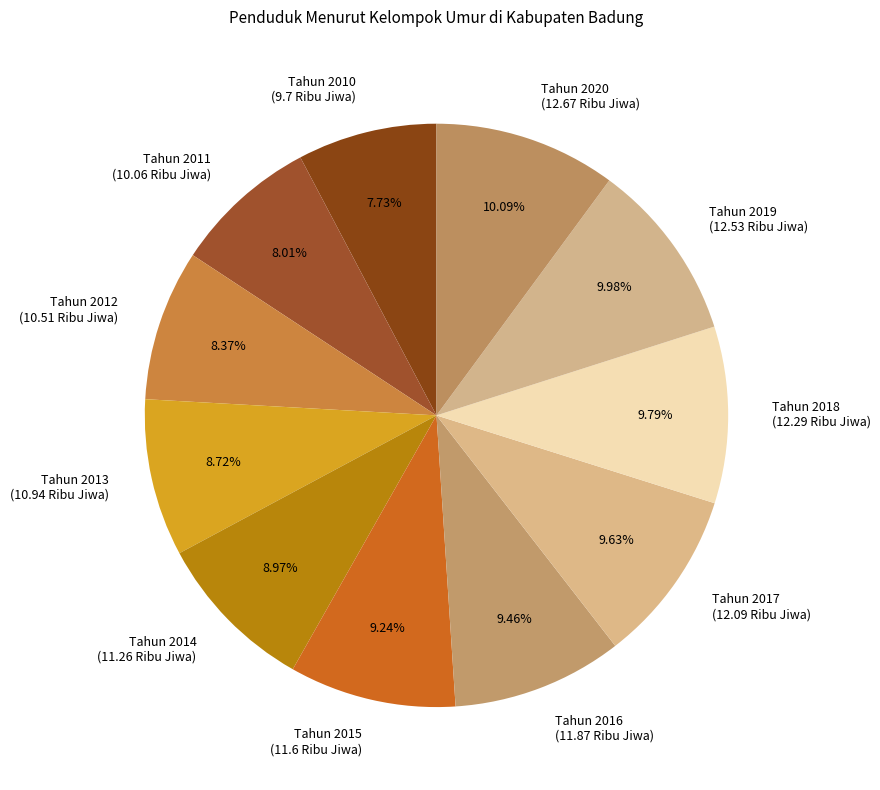

How many slices are in this pie chart?

11